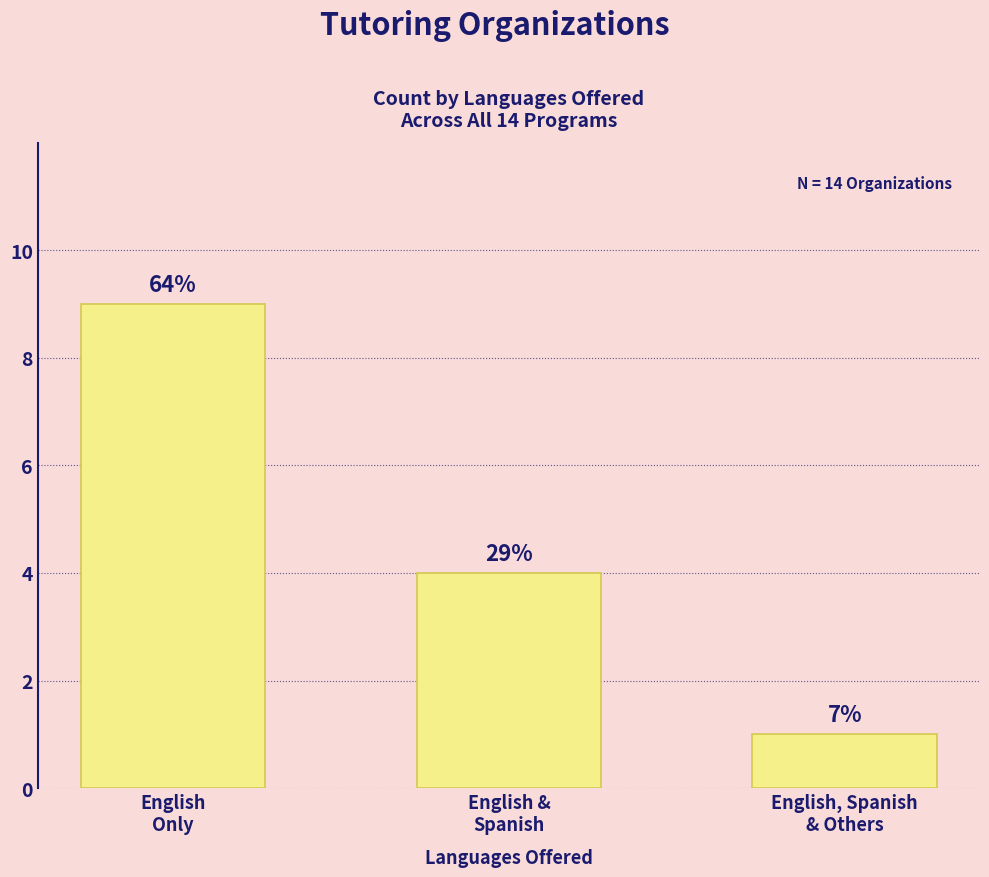

Between English &
Spanish and English, Spanish
& Others, which is larger?

English &
Spanish